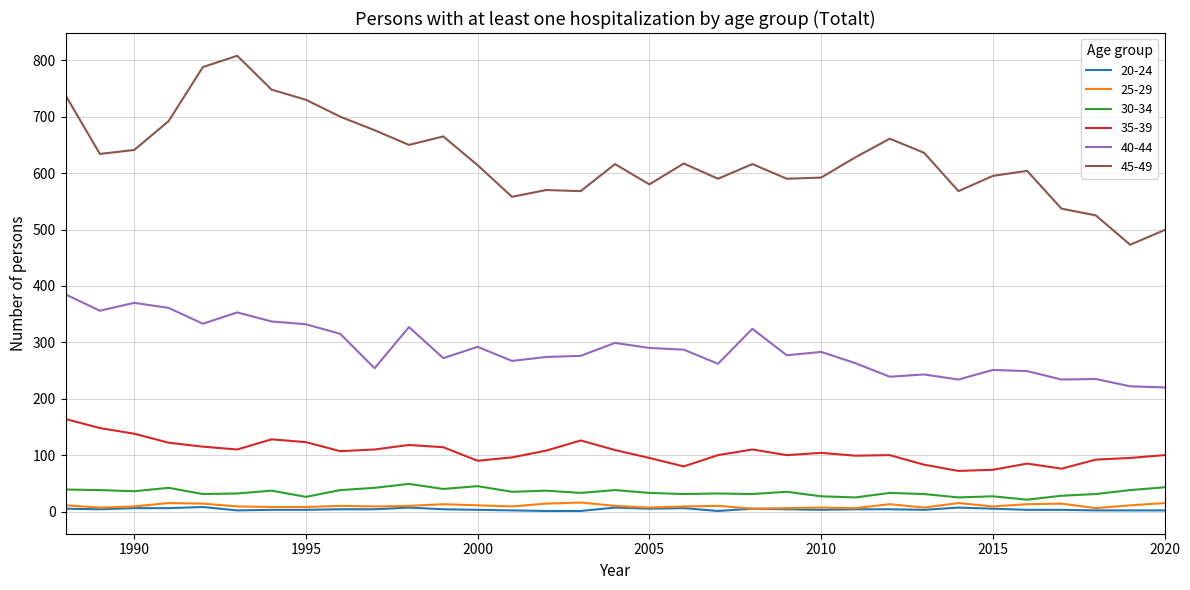

True or false: 30-34 and 40-44 intersect in this chart.

False